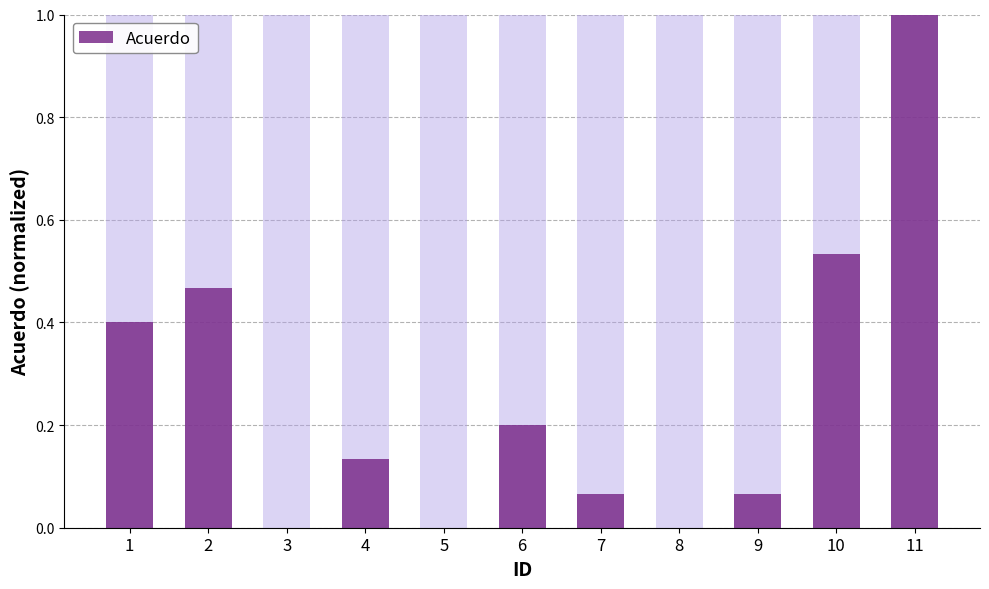

At which category does the chart reach its peak across all series?

11